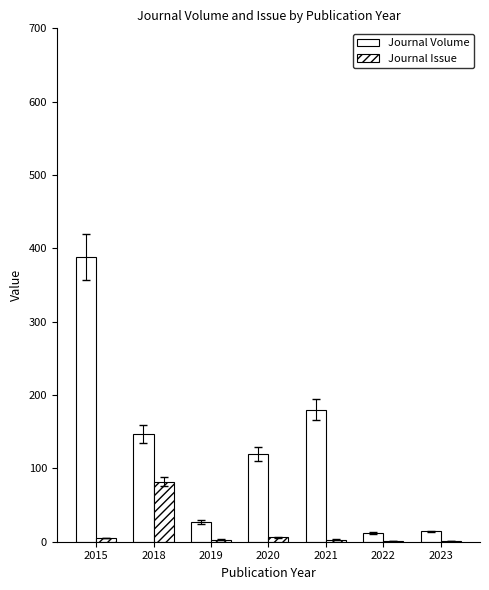

What is the approximate value of Journal Issue at 2018, to the nearest 5?

80